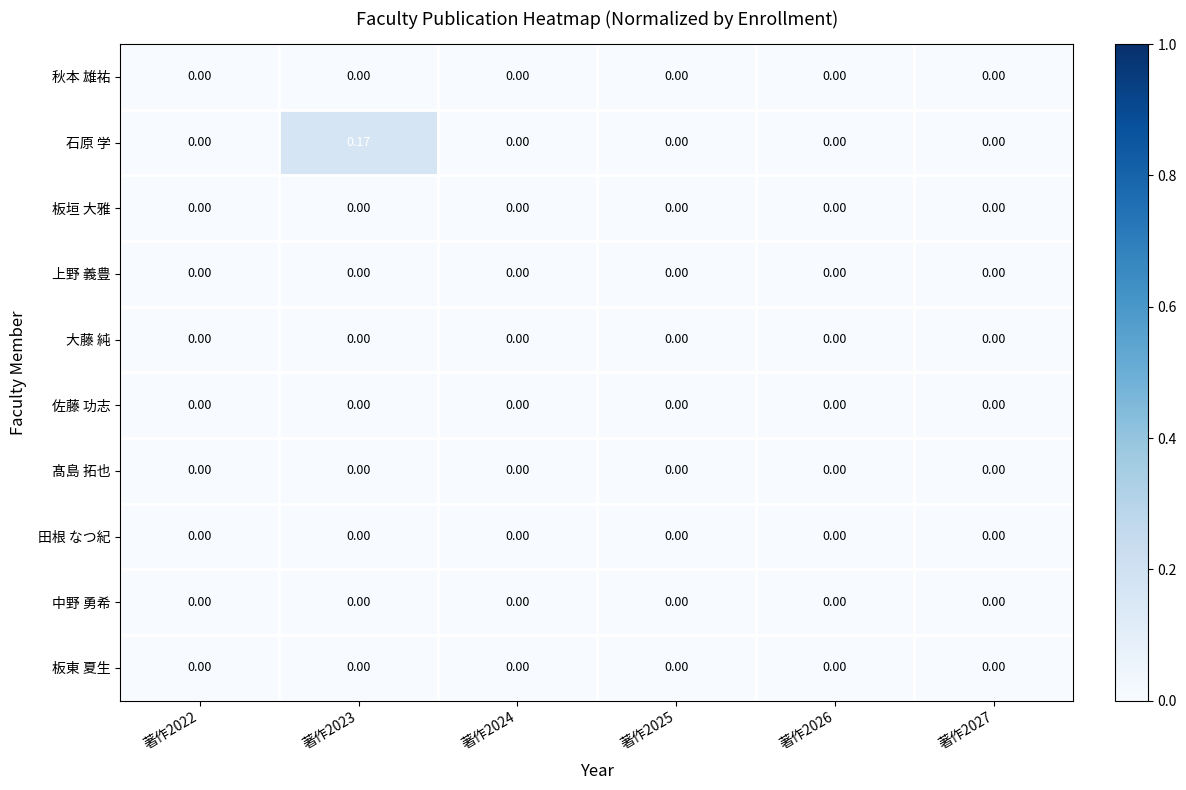

Which series has the largest range (max minus min)?

石原 学